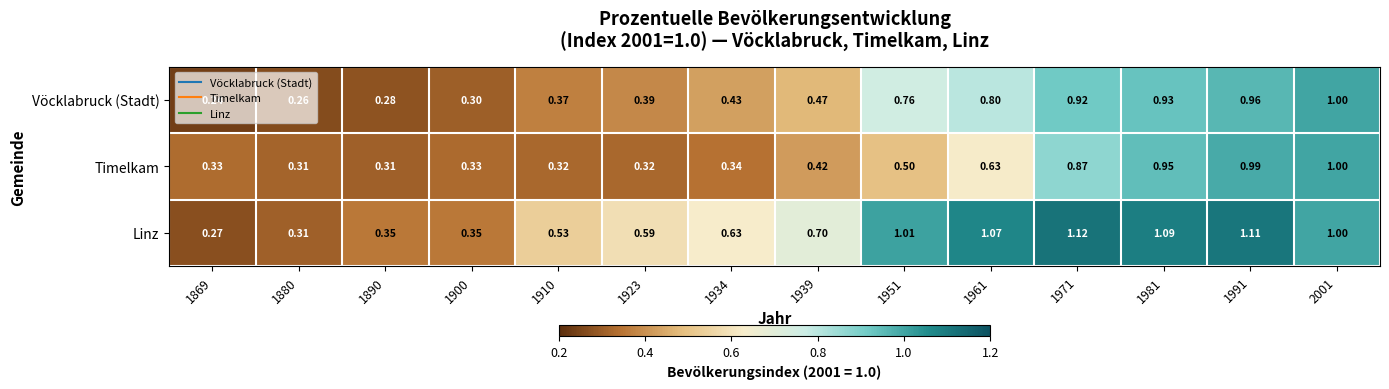

Which series has the largest total across all categories?

Linz